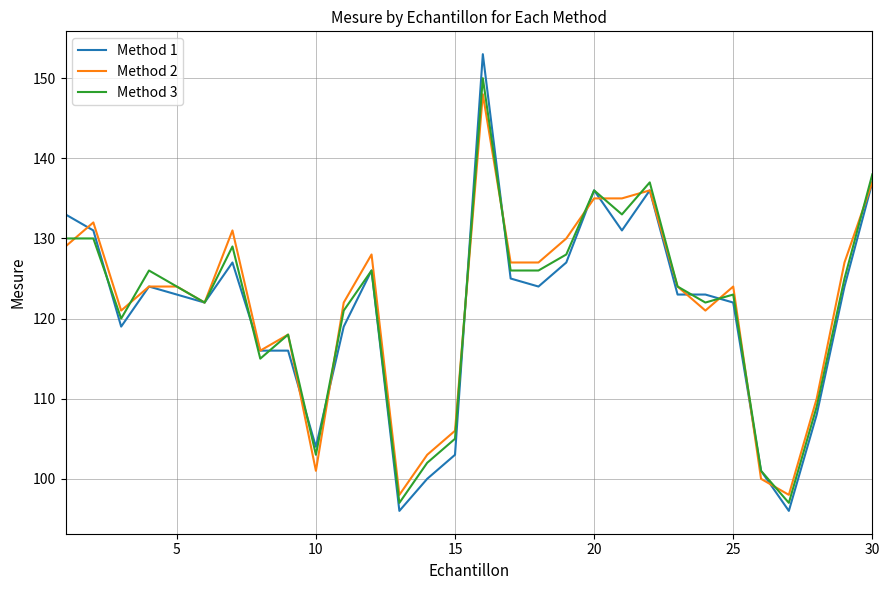

What is the smallest value displayed?

96